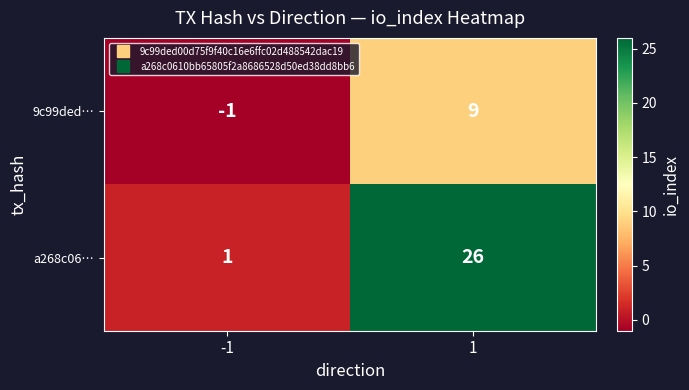

What is the sum of all a268c06… values?

27